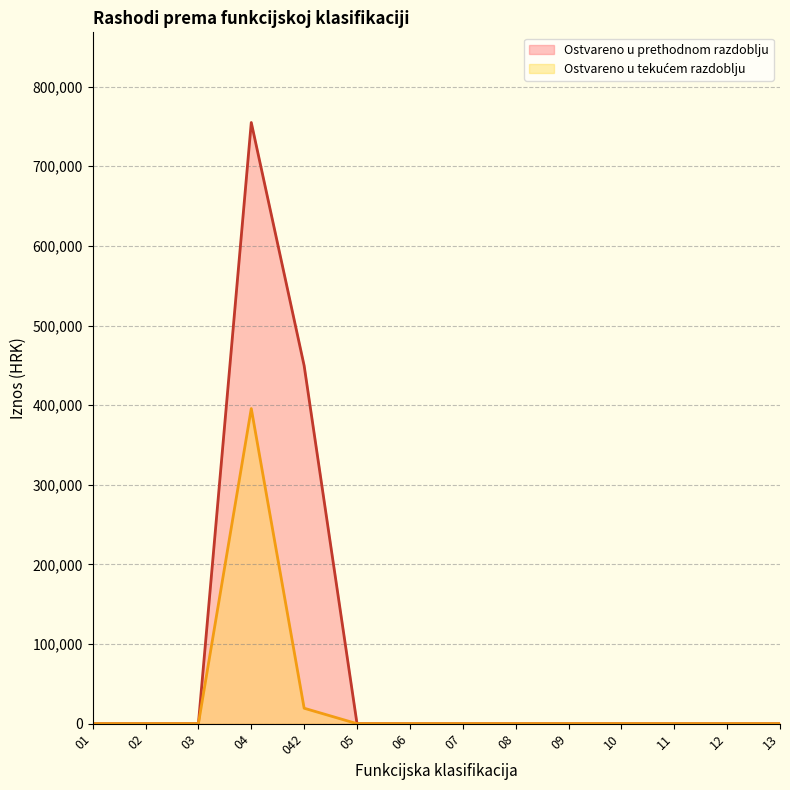

True or false: Ostvareno u tekućem razdoblju has more than 0 interior local peaks.

True